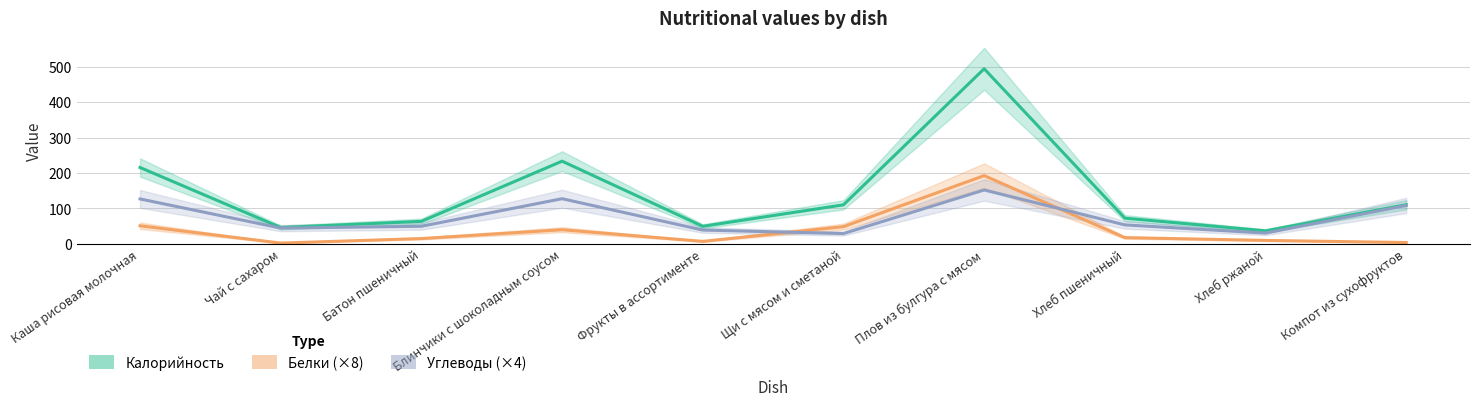

What are all the series names shown in the legend?

Калорийность, Белки (×8), Углеводы (×4)